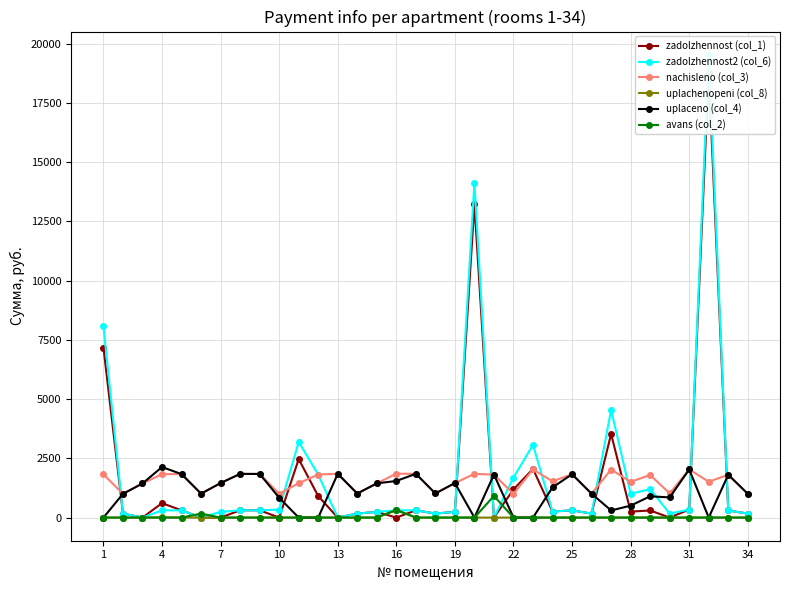

True or false: nachisleno (col_3) has more than 2 points higher than both neighbors.

True